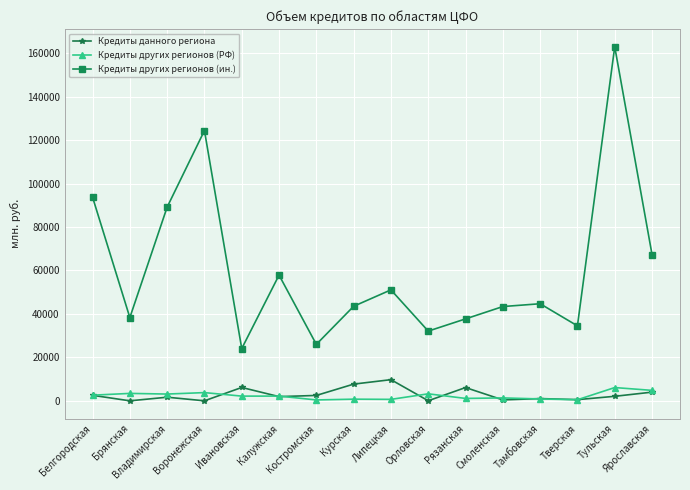

What is the average value of the Кредиты данного региона series?

2901